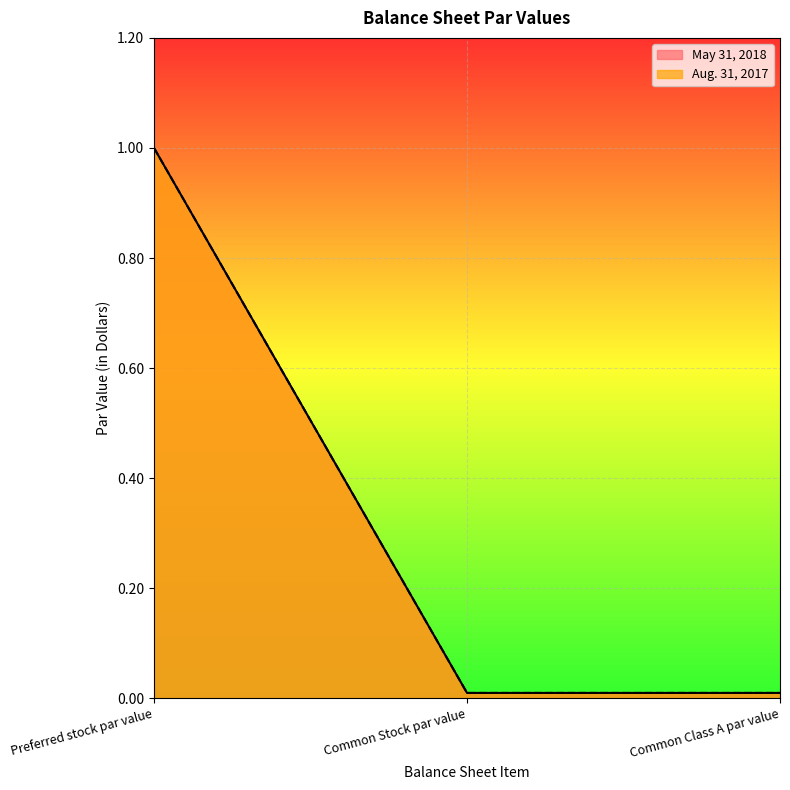

What is the difference between the maximum and minimum values in the Aug. 31, 2017 series?

1.0